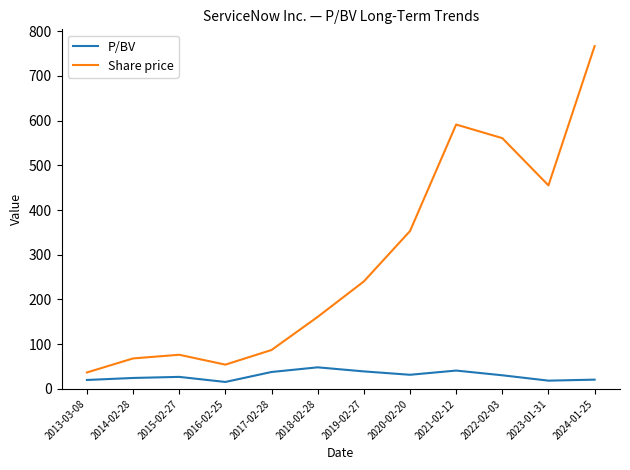

Which series has the widest spread of values?

Share price